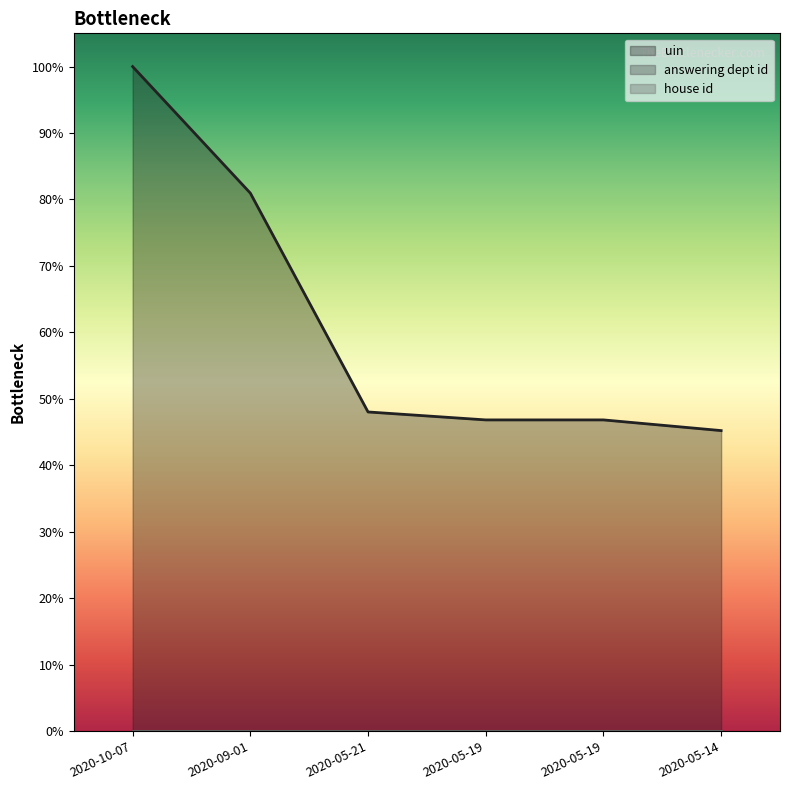

Which series has the largest total across all categories?

uin